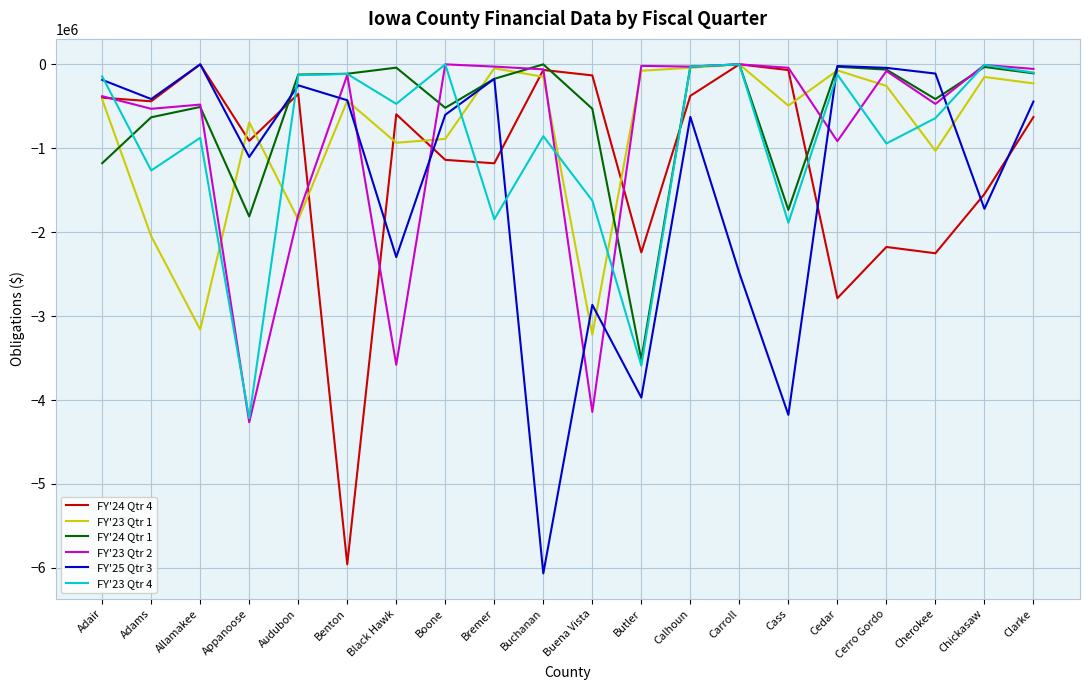

Where is the first local maximum for FY'23 Qtr 4?

Allamakee